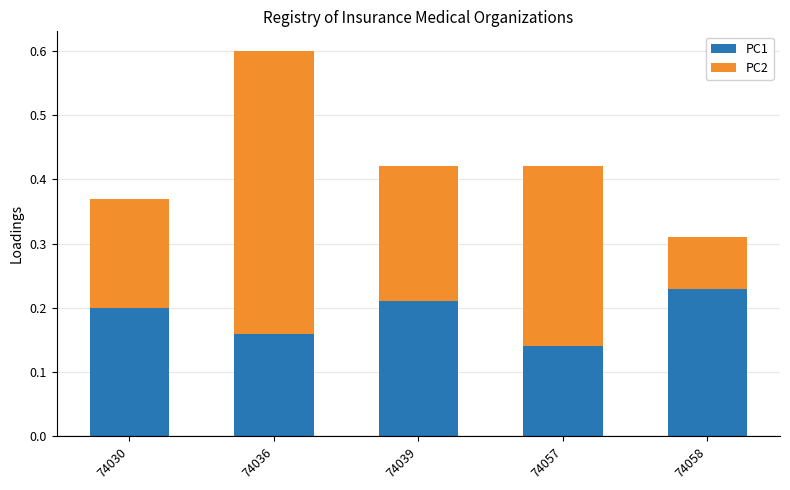

The PC1 series shows 0.4 at 74058. True or false?

False